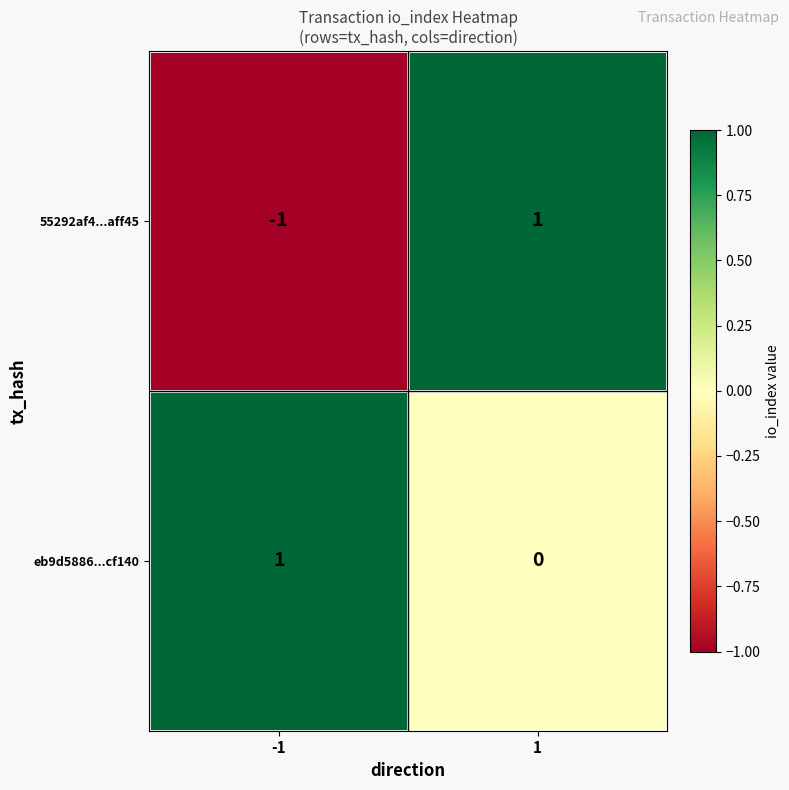

Count the number of categories in the chart.

2